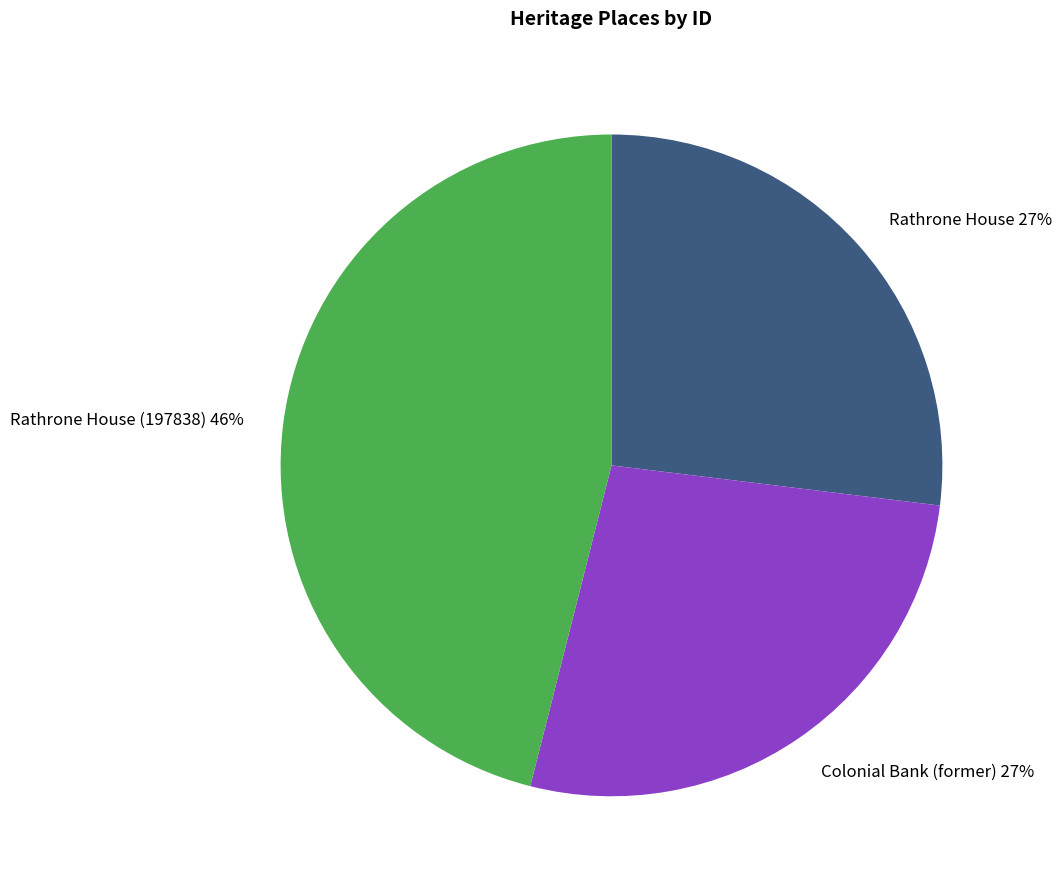

Which has a higher value, Rathrone House (197838) or Rathrone House?

Rathrone House (197838)